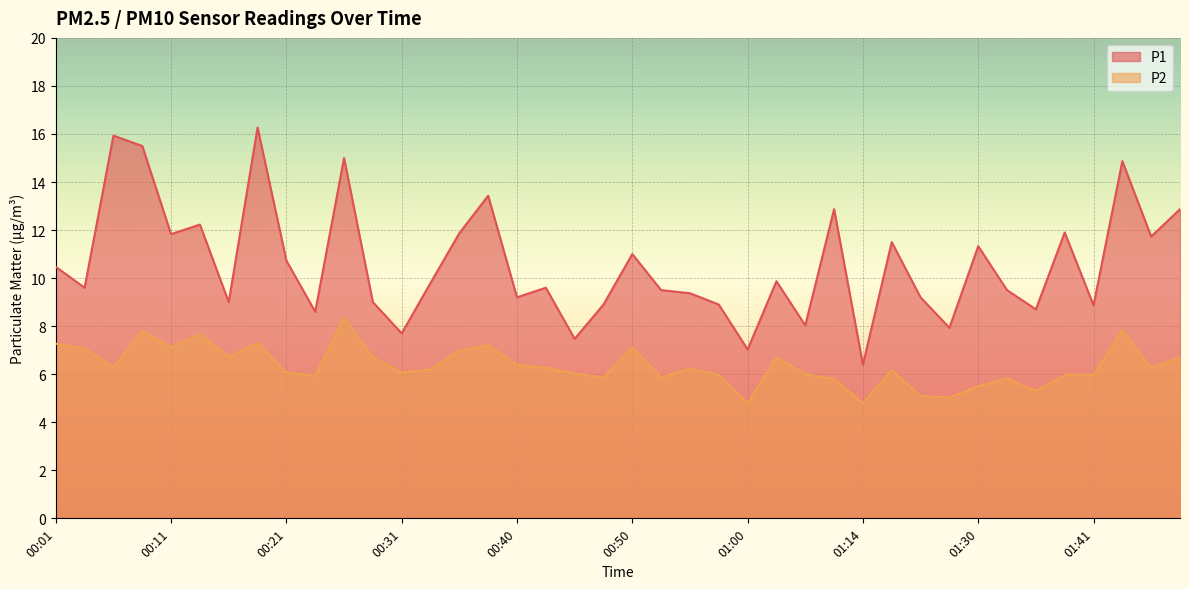

At how many categories does at least one series exceed 8?

35